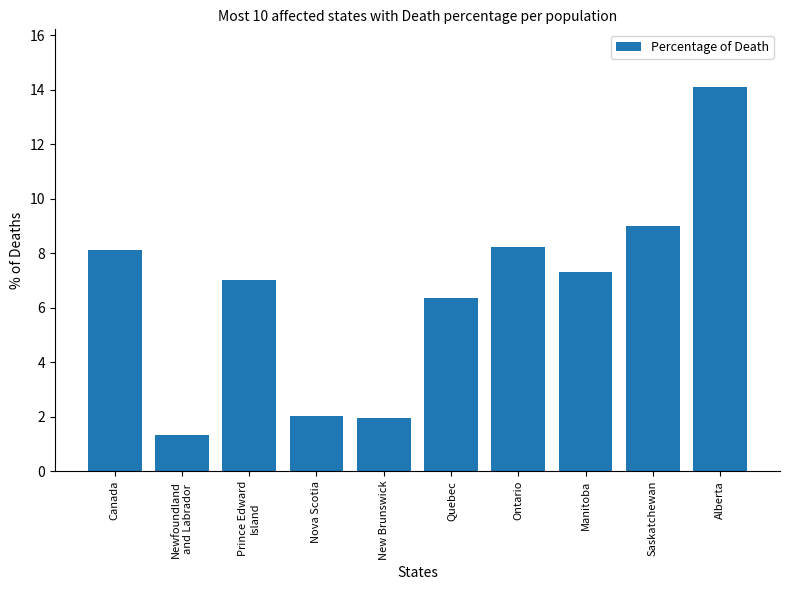

The chart shows a value of 8.2 at Ontario. True or false?

True